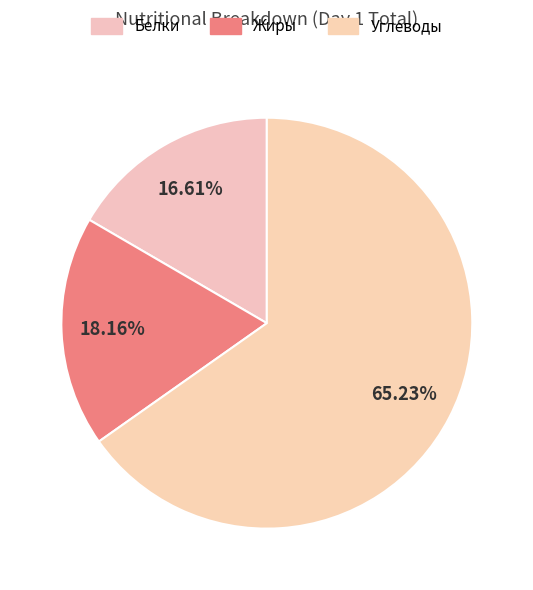

Which category accounts for the majority?

Углеводы